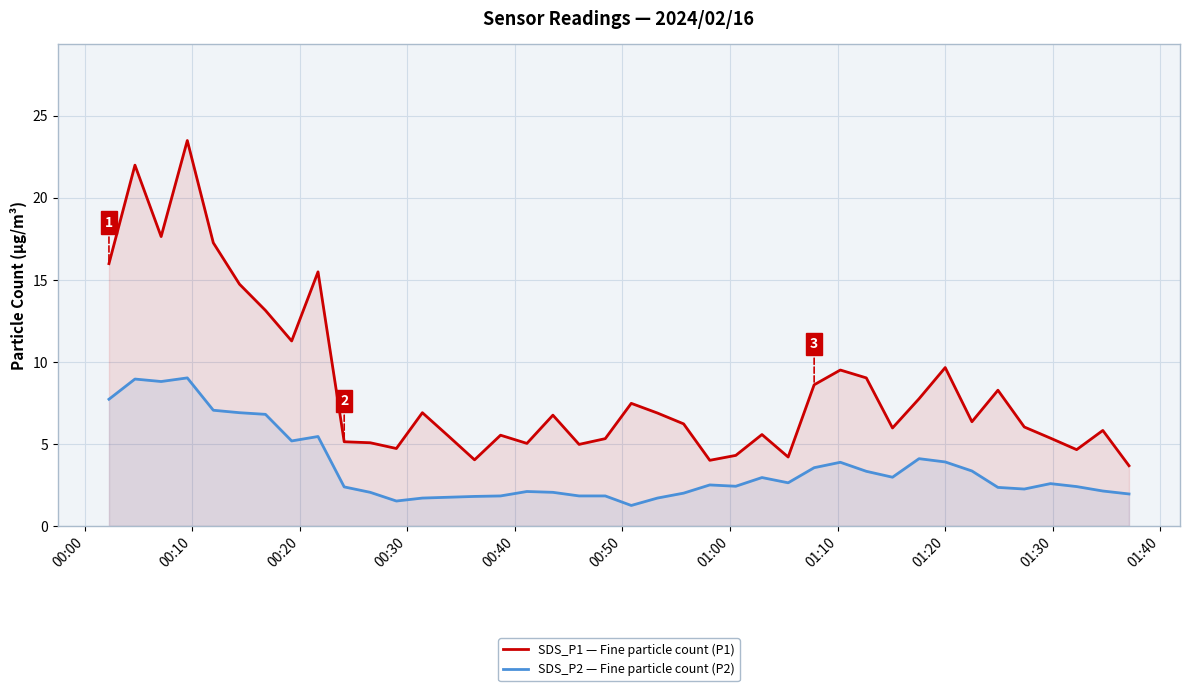

List the series in order of their overall mean, highest first.

SDS_P1 — Fine particle count (P1), SDS_P2 — Fine particle count (P2)